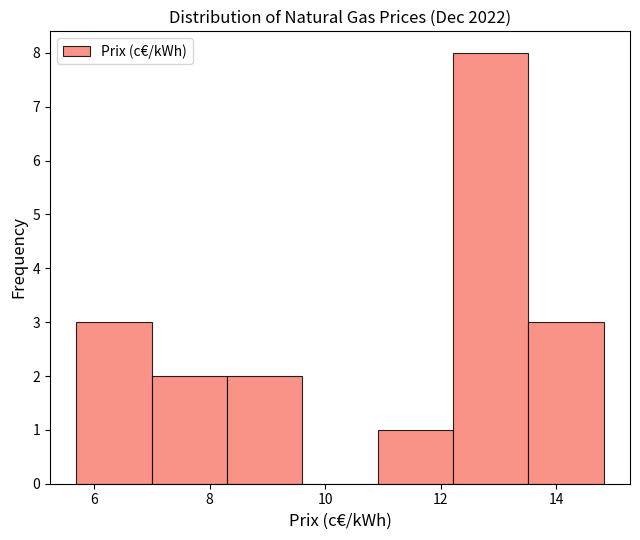

Reading left to right, list every bar in this chart as the range it spans on the x-axis followed by its height. Neither the bar edges nor the heights are printed on the chart, so give them approximately, as read against the axes.

5.6 to 7.0: 3
7.0 to 8.4: 2
8.4 to 9.6: 2
9.6 to 11.0: 0
11.0 to 12.2: 1
12.2 to 13.6: 8
13.6 to 14.8: 3